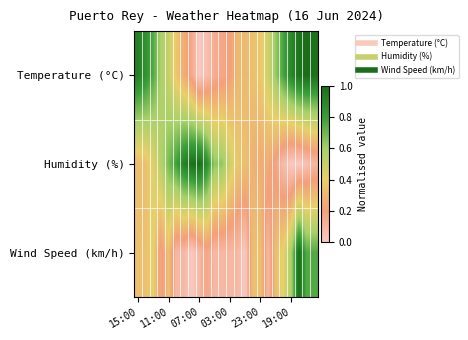

Reading left to right, transcribe all the data shown in this chart.

Temperature (°C): 0.9	0.9	0.7	0.6	0.5	0.4	0.3	0.2	0.0	0.1	0.1	0.2	0.2	0.3	0.3	0.3	0.4	0.5	0.6	0.8	0.9	1.0	1.0	1.0
Humidity (%): 0.3	0.3	0.4	0.6	0.7	0.8	0.9	1.0	1.0	0.9	0.6	0.6	0.5	0.4	0.3	0.3	0.3	0.3	0.2	0.1	0.0	0.0	0.0	0.1
Wind Speed (km/h): 0.3	0.3	0.4	0.2	0.3	0.1	0.1	0.0	0.1	0.2	0.1	0.1	0.1	0.1	0.0	0.3	0.3	0.1	0.3	0.4	0.6	1.0	0.8	0.8